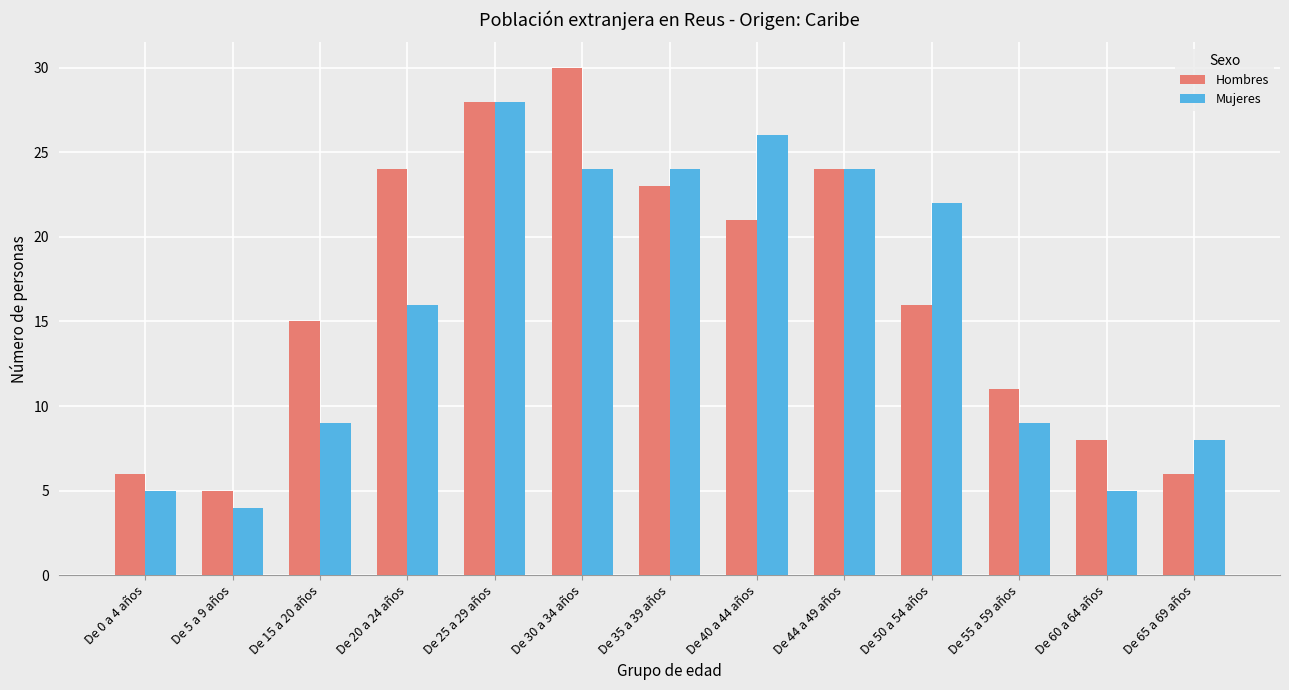

At De 15 a 20 años, list the series in order from largest to smallest.

Hombres, Mujeres